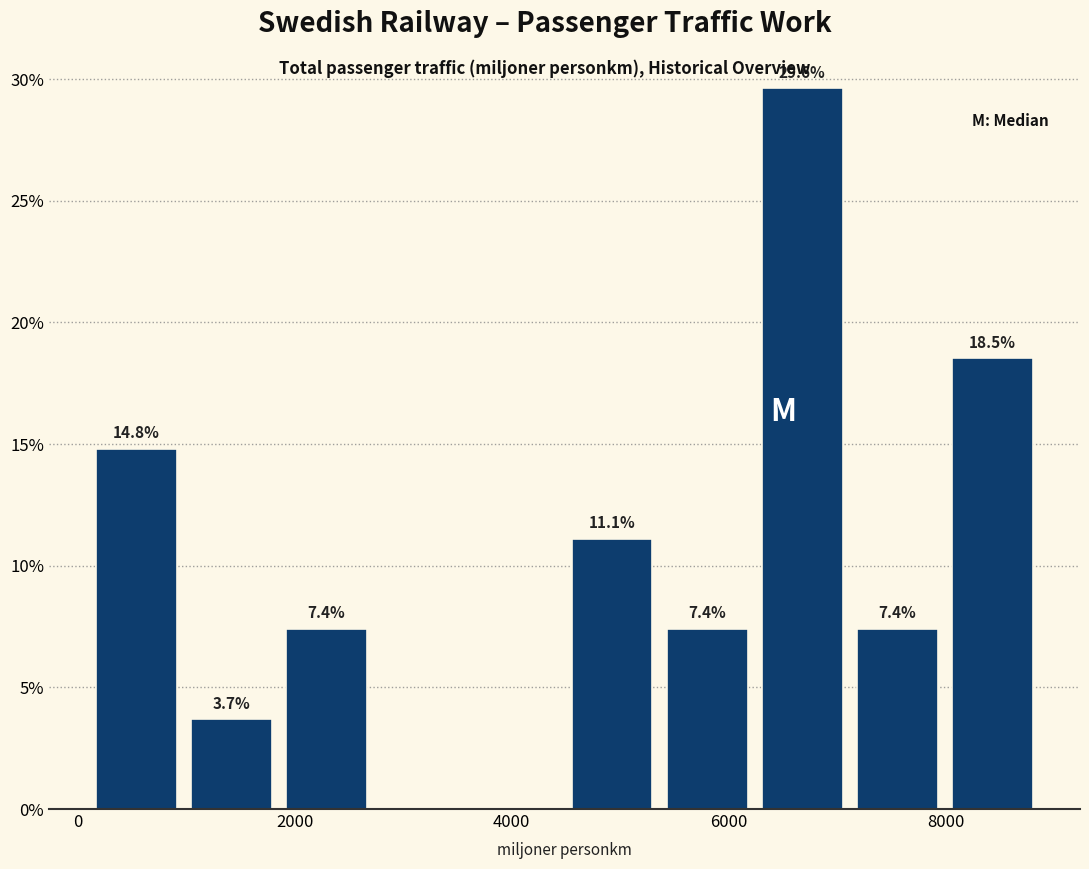

Over which range of the x-axis is the bar tallest?

6200 to 7200